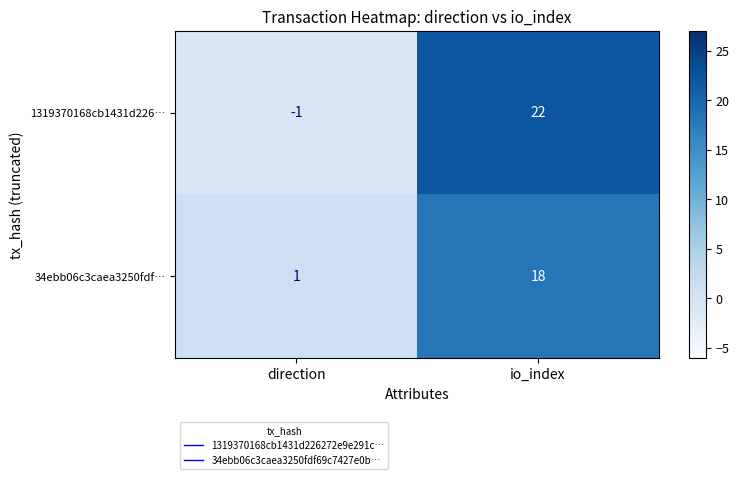

The 1319370168cb1431d226… series shows 32 at io_index. True or false?

False